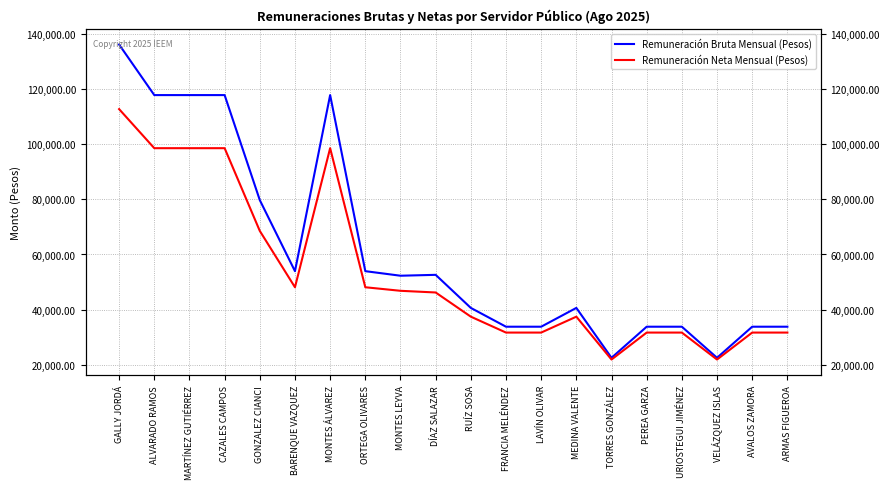

How many data points in Remuneración Neta Mensual (Pesos) are less than 46200?

10